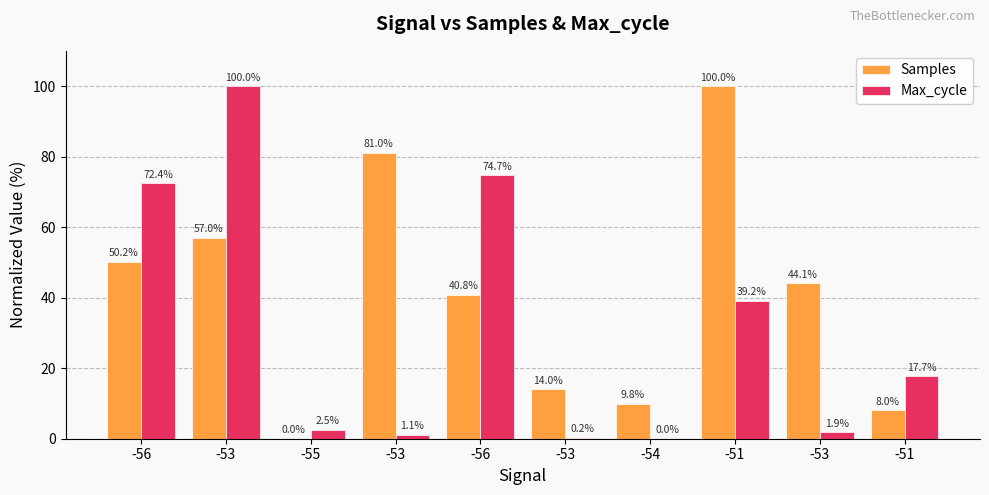

Reading left to right, extract all data points from this chart.

Samples: 50.2	57.0	0.0	81.0	40.8	14.0	9.8	100.0	44.1	8.0
Max_cycle: 72.4	100.0	2.5	1.1	74.7	0.2	0.0	39.2	1.9	17.7